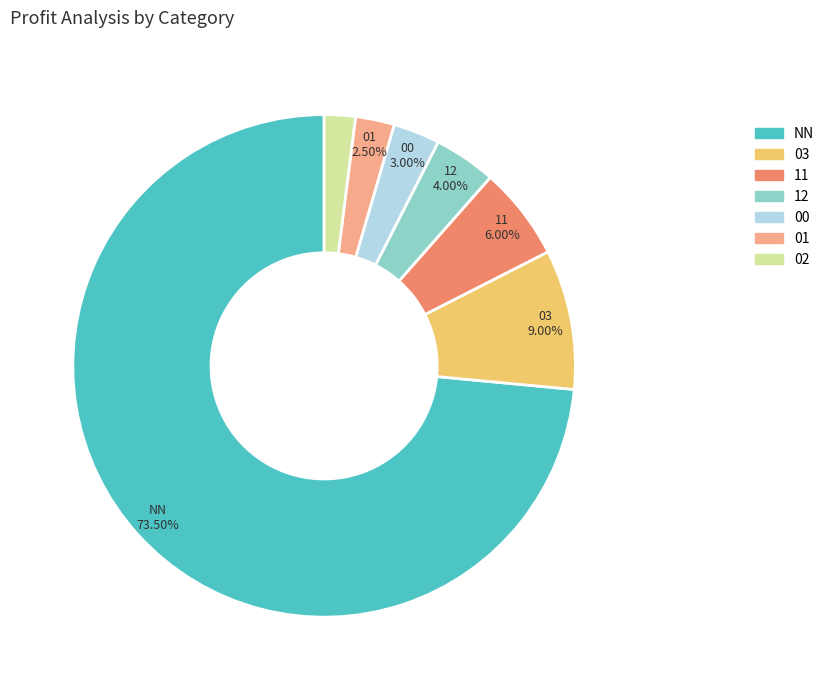

How many slices are in this pie chart?

7